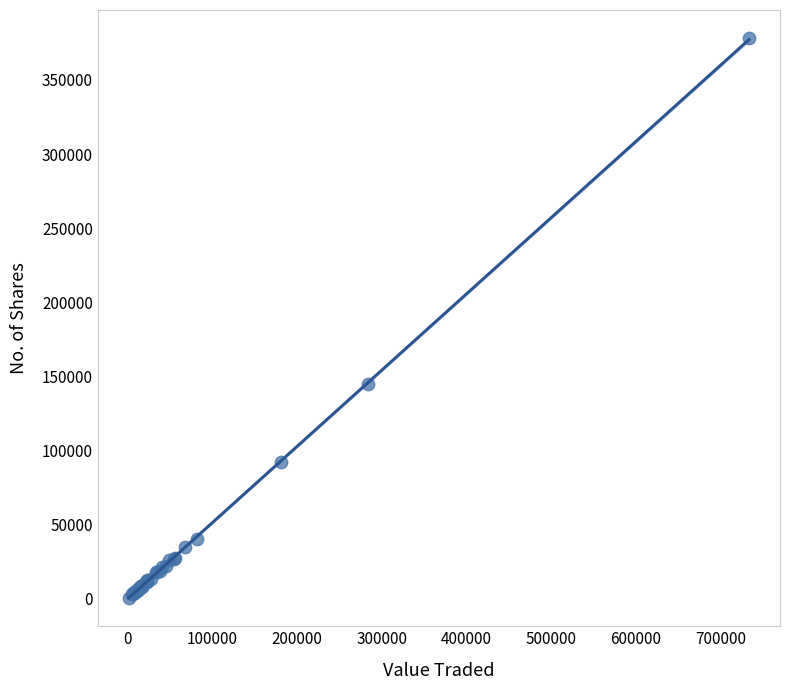

What Y value in the scatter plot is closest to 189384?

144976